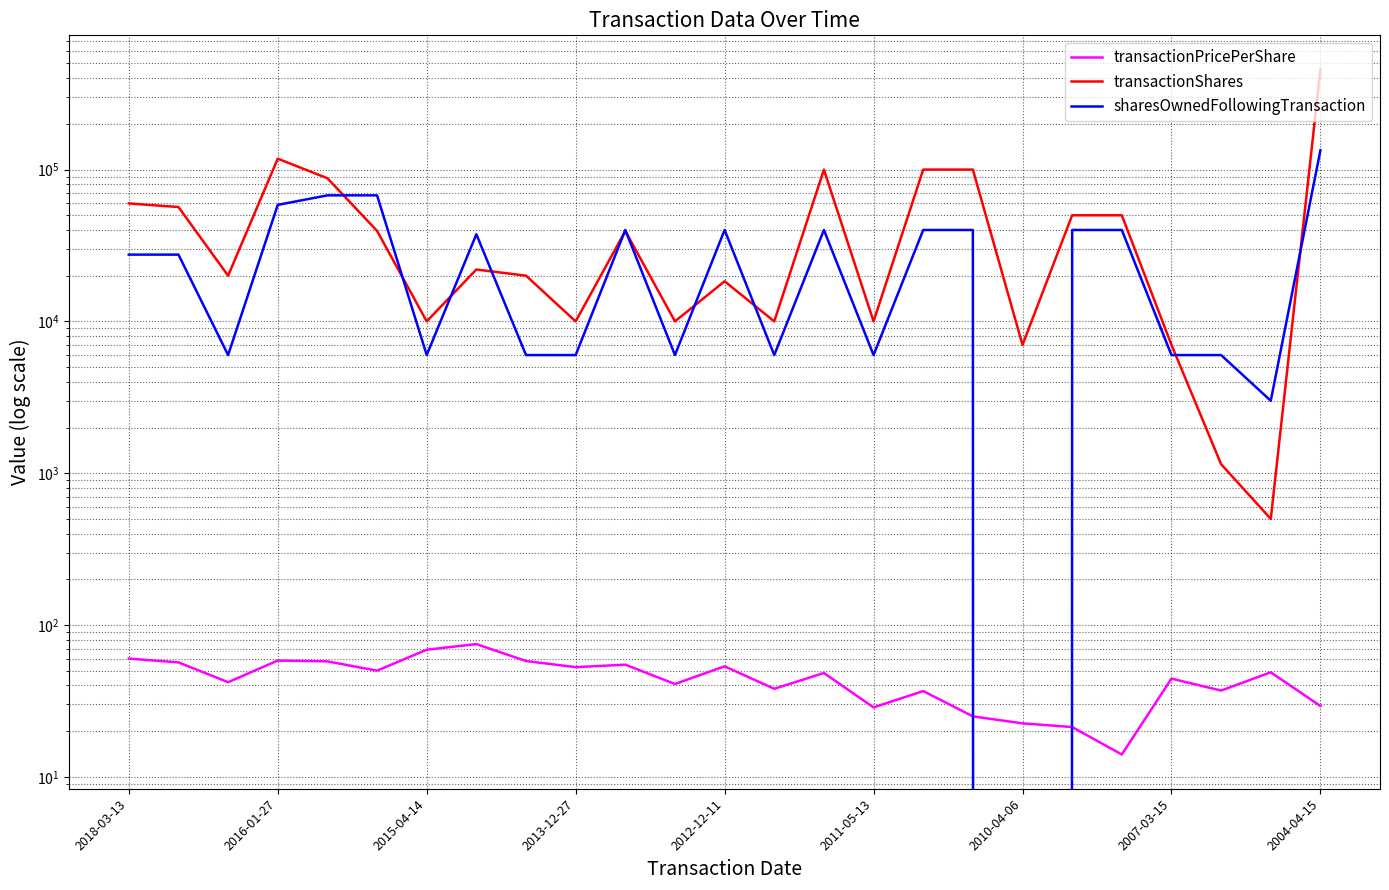

How many interior local valleys does the transactionShares series have?

8